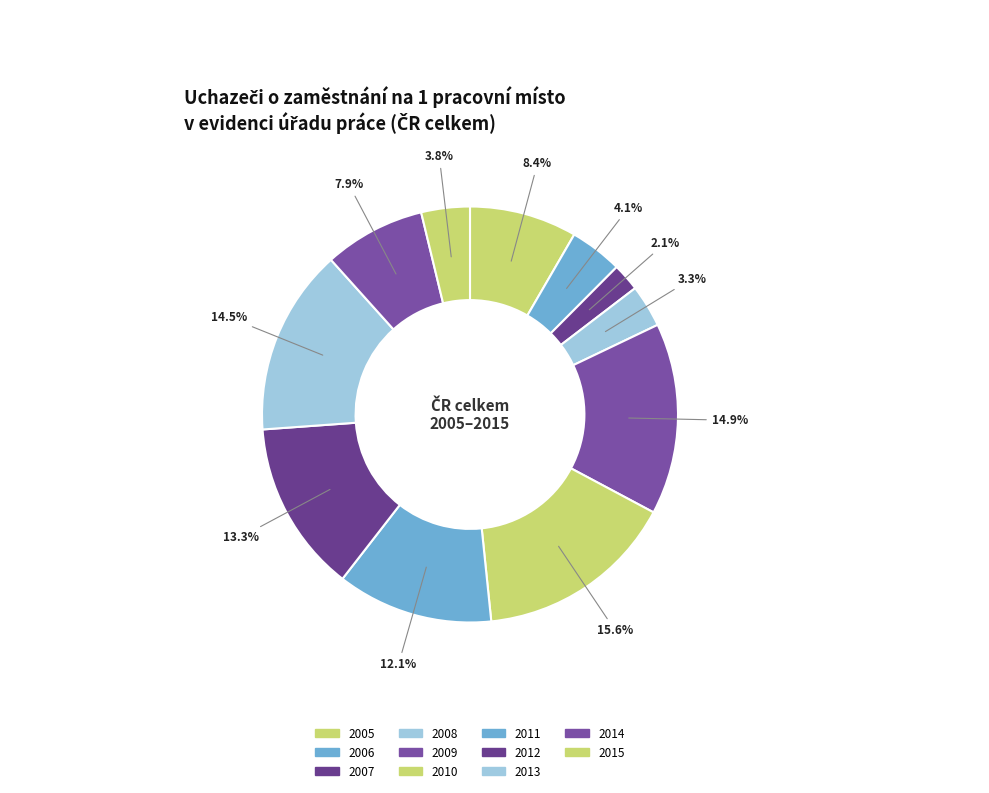

Which has a higher value, 2005 or 2008?

2005